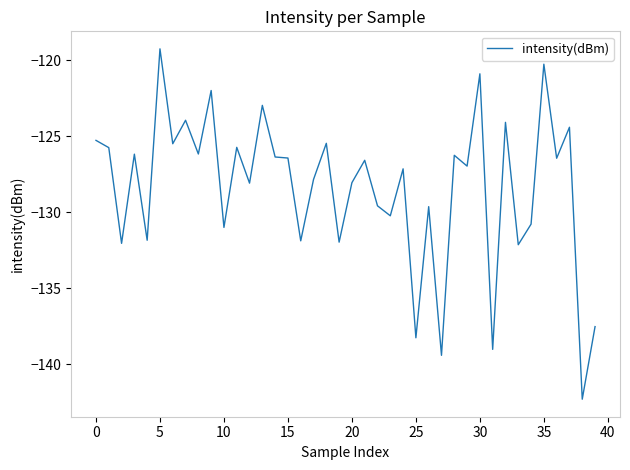

What is the maximum value shown in the chart?

-119.2